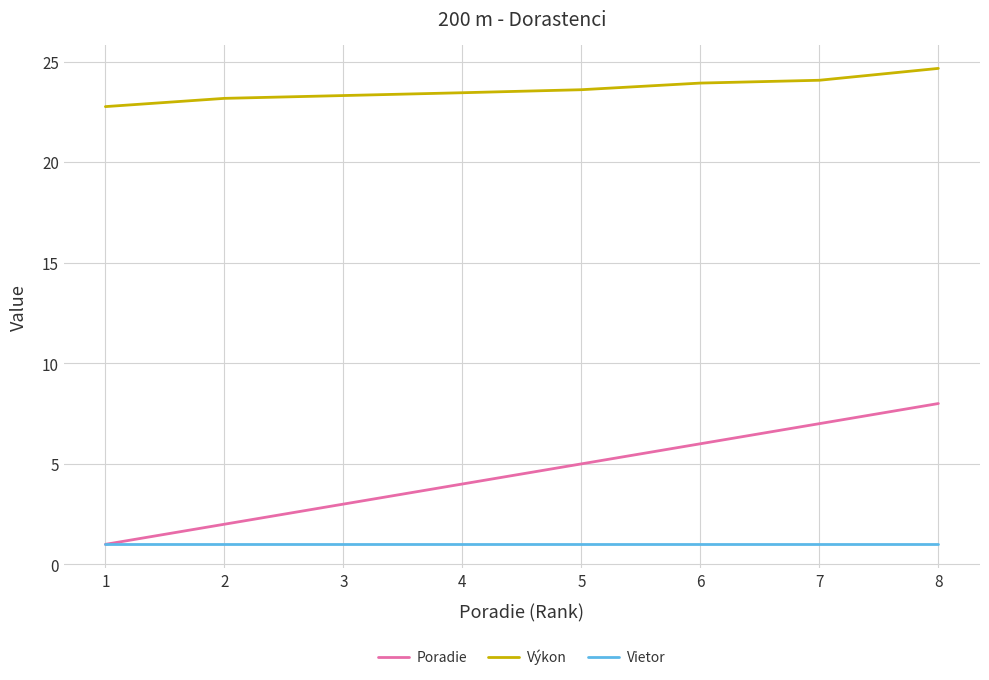

True or false: Výkon and Vietor cross at least once.

False